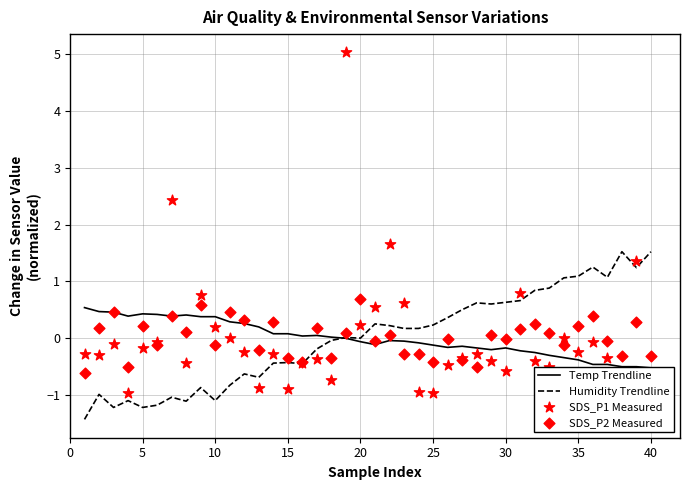

What are all the series names shown in the legend?

Temp Trendline, Humidity Trendline, SDS_P1 Measured, SDS_P2 Measured